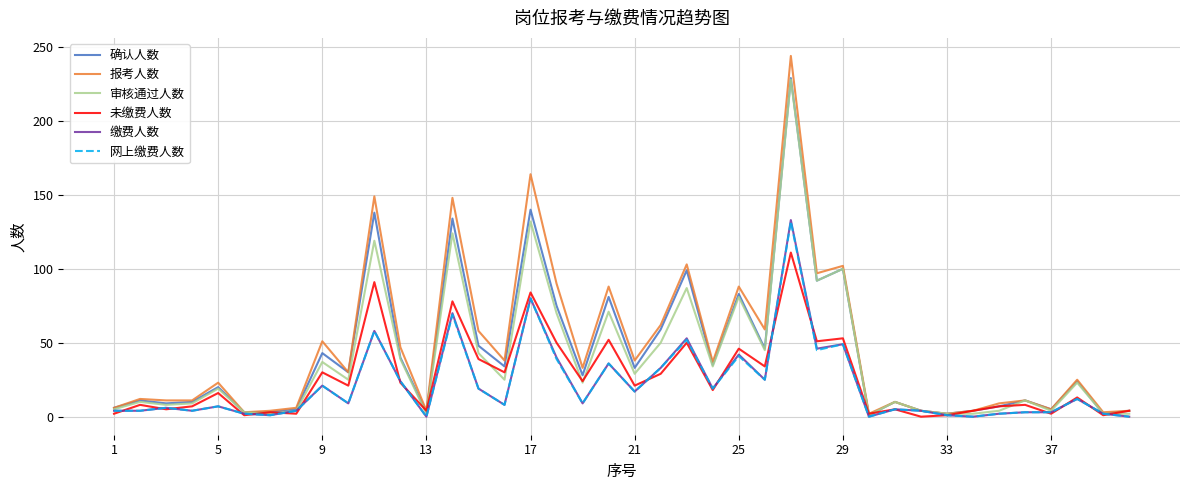

What is the maximum value shown in the chart?

244